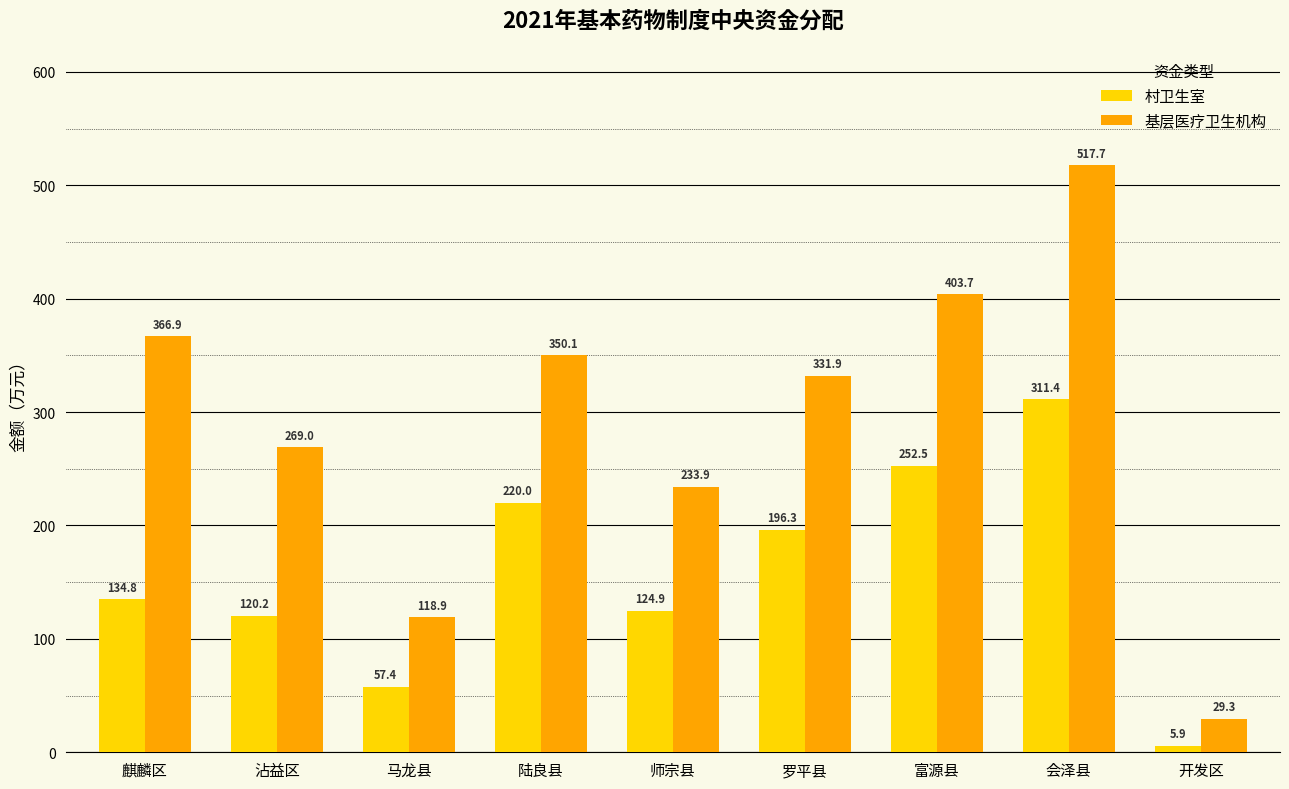

How many data points does each series have?

9